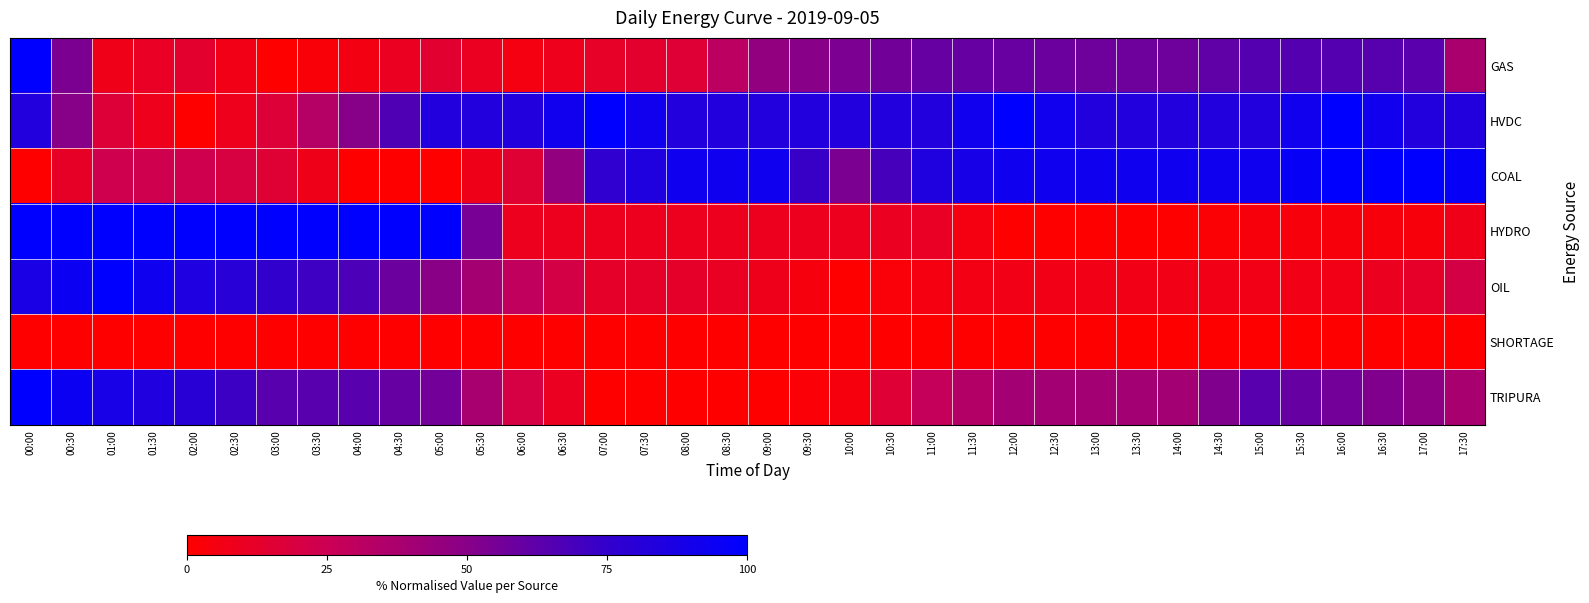

Between 02:30 and 16:00, which series saw the biggest shift?

HYDRO